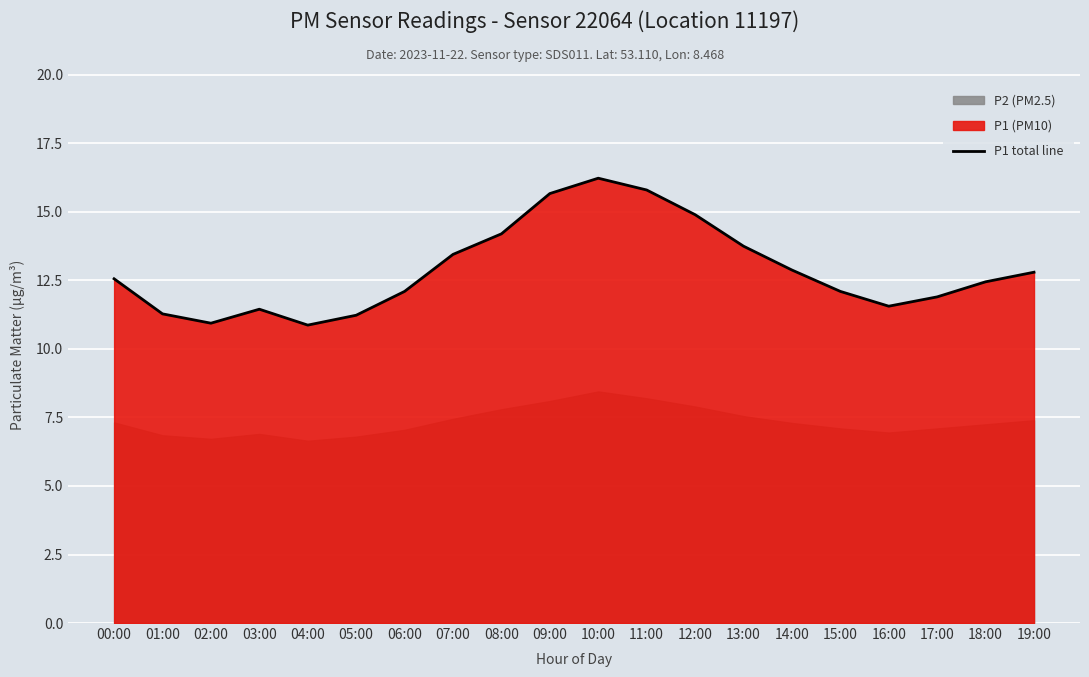

List the labels in order of value, smallest first.

04:00, 02:00, 05:00, 01:00, 03:00, 16:00, 17:00, 06:00, 15:00, 18:00, 00:00, 19:00, 14:00, 07:00, 13:00, 08:00, 12:00, 09:00, 11:00, 10:00